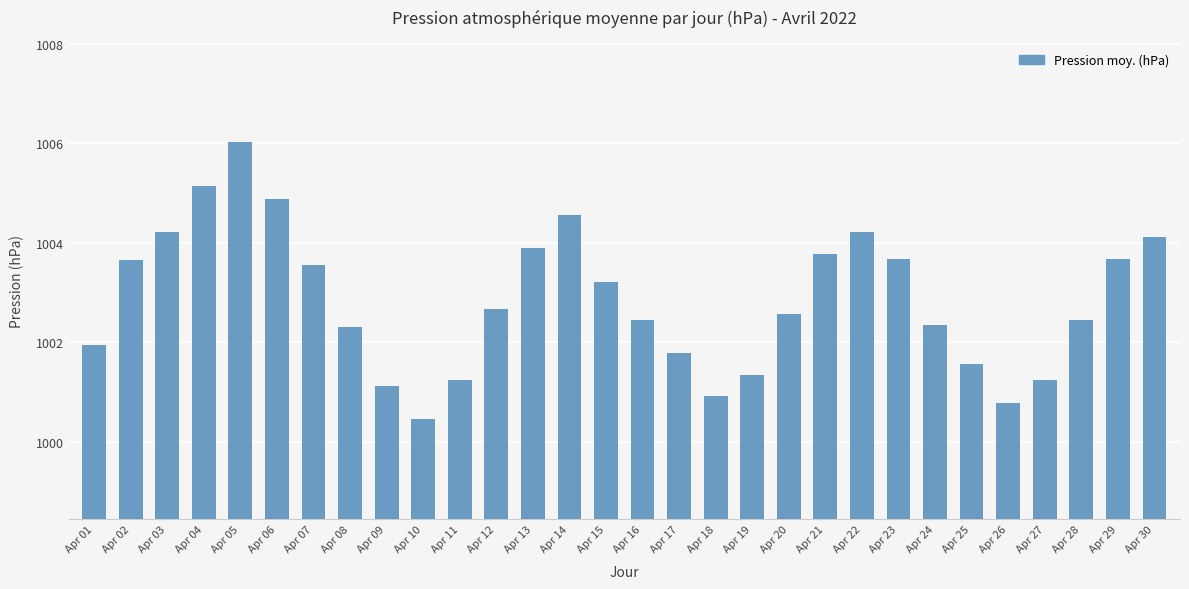

Is it true that the value at Apr 26 is 248.9?

False